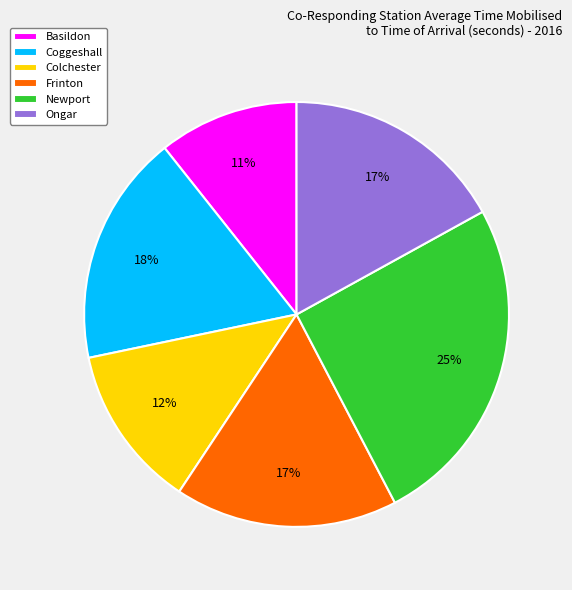

To the nearest percent, what is the combined percentage of Basildon and Frinton?

28%